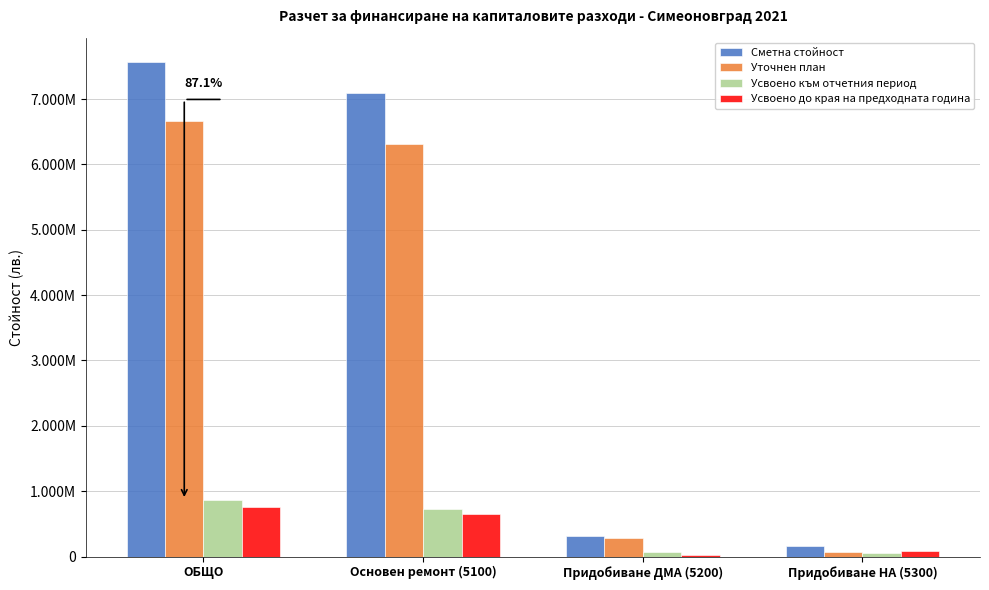

Which category has the lowest value in the Усвоено до края на предходната година series?

Придобиване ДМА (5200)